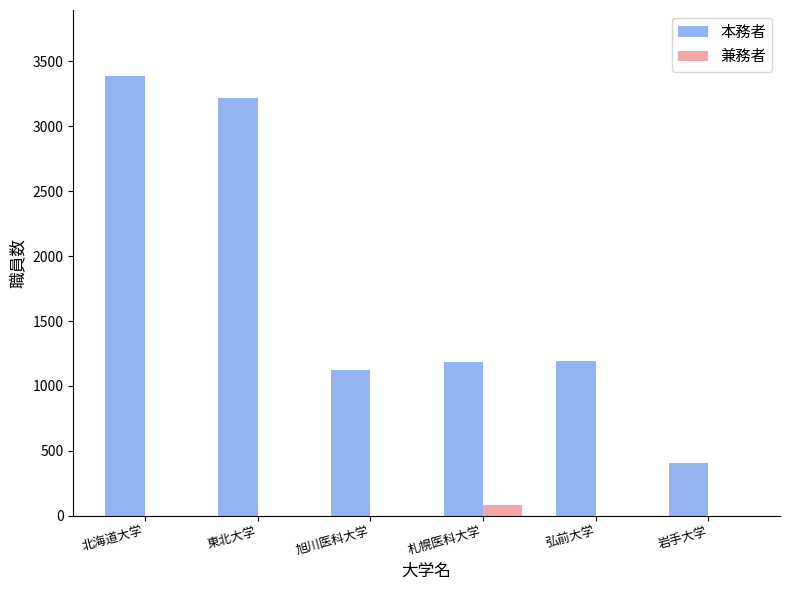

Count the number of data series in this chart.

2